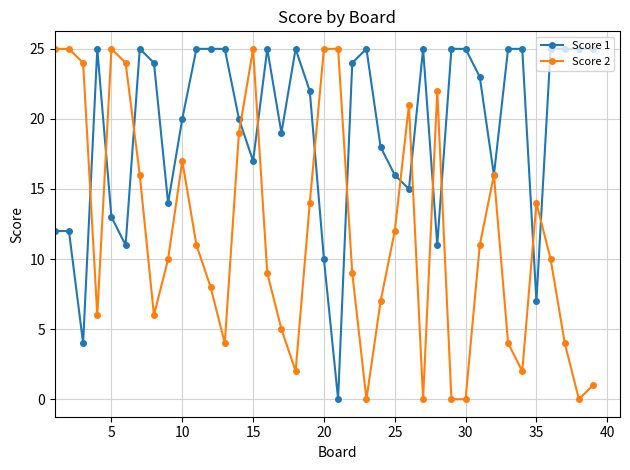

What is the maximum value shown in the chart?

25